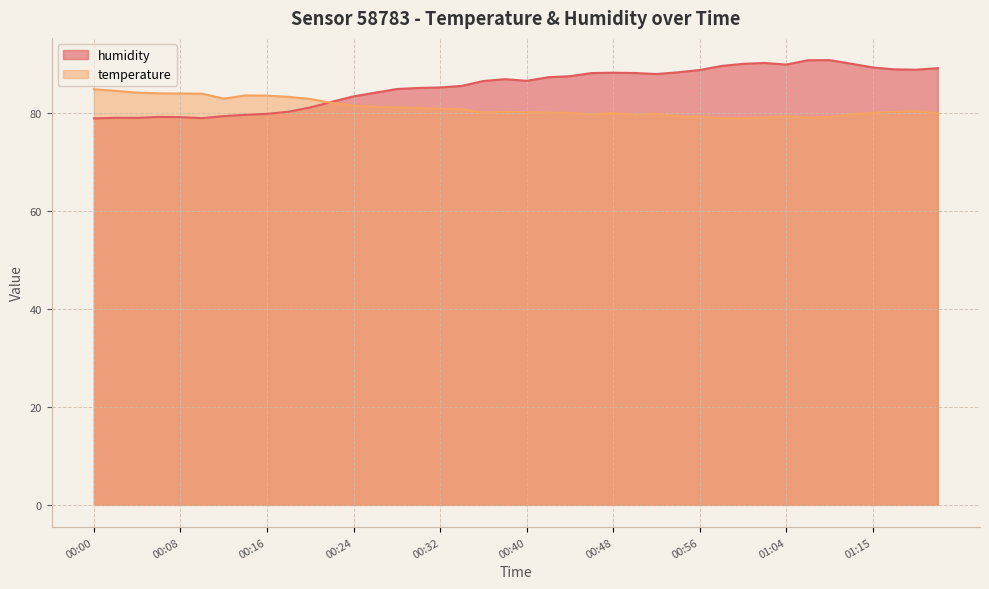

How many interior local valleys does the humidity series have?

6